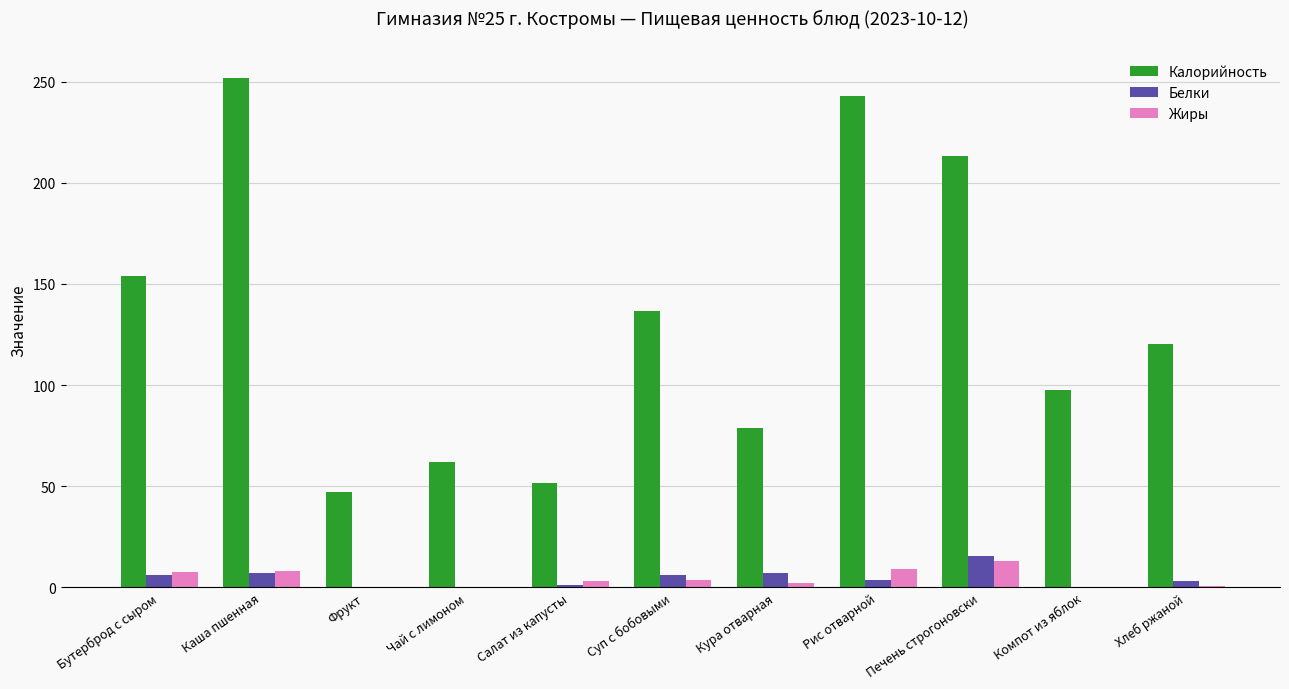

What are all the series names shown in the legend?

Калорийность, Белки, Жиры